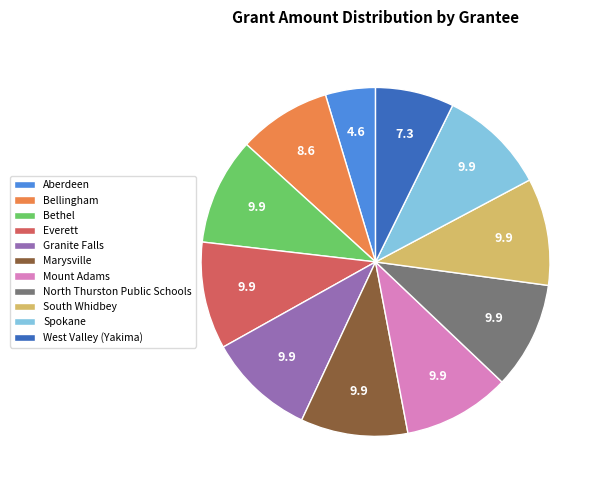

Is there a majority slice in this chart?

No